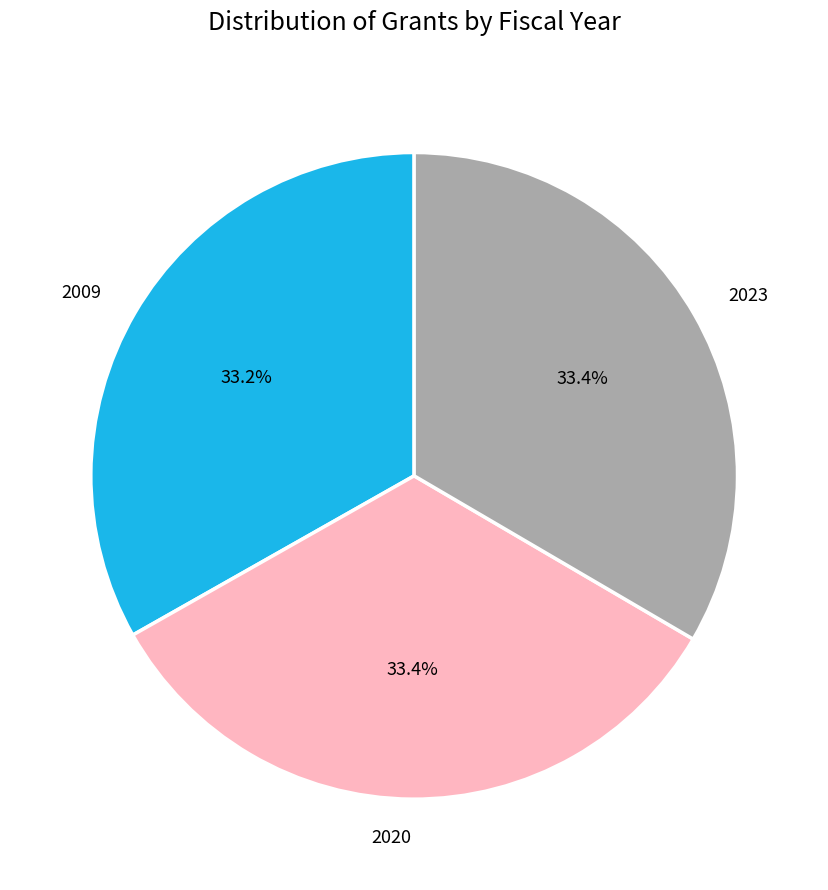

Is 2023 the majority of the pie?

No